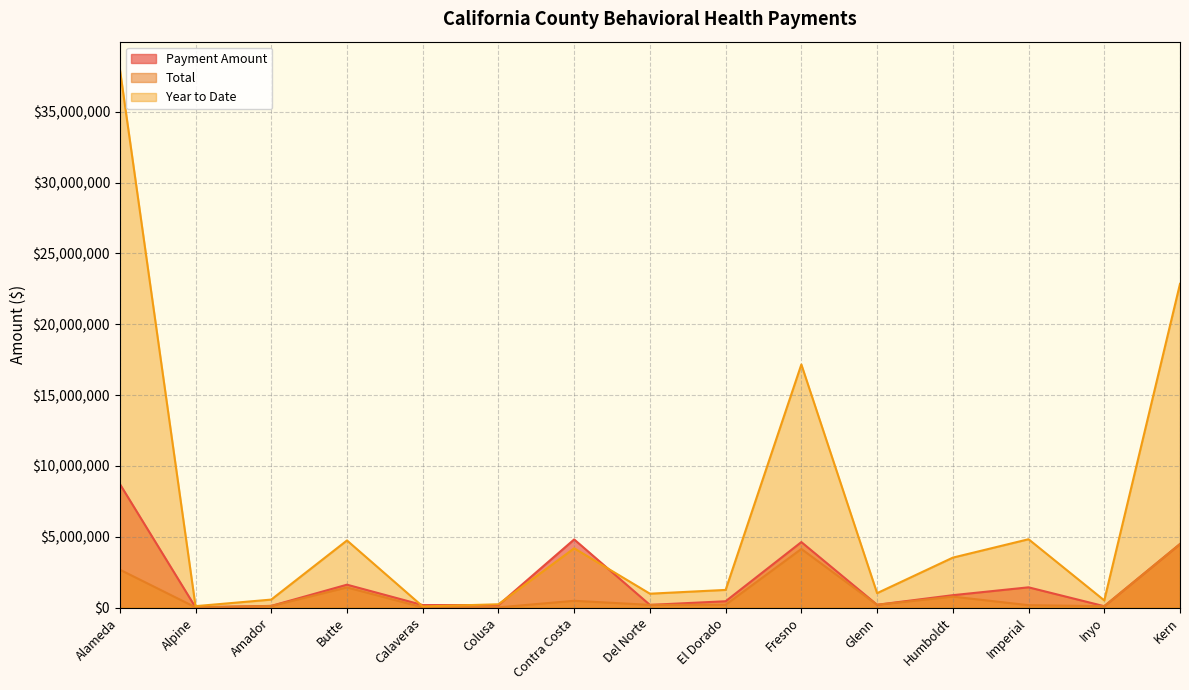

What is the total value across all series at El Dorado?

1899742.0